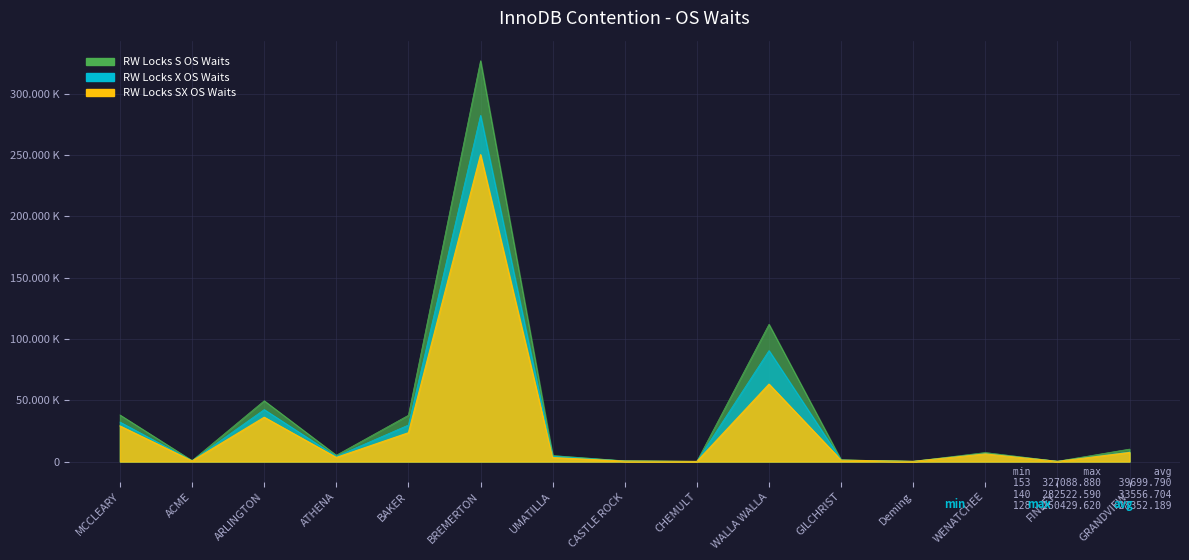

At which category is the sum across all series the highest?

BREMERTON